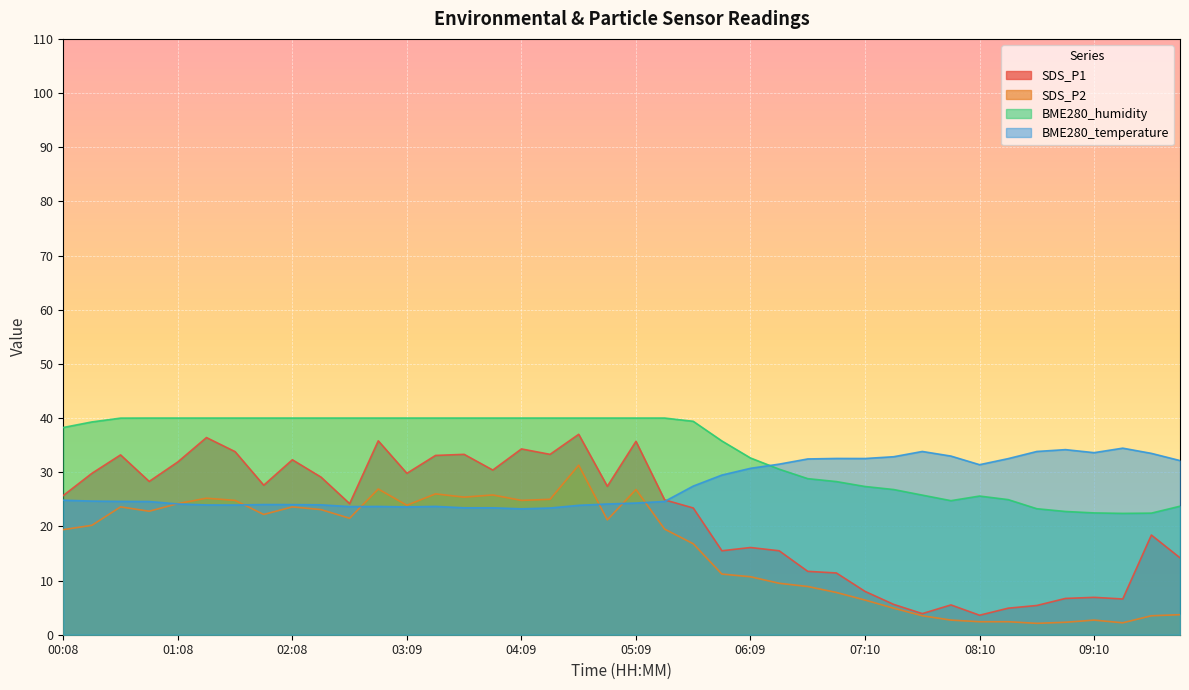

What is the difference between the highest and lowest values at 04:54?

18.8